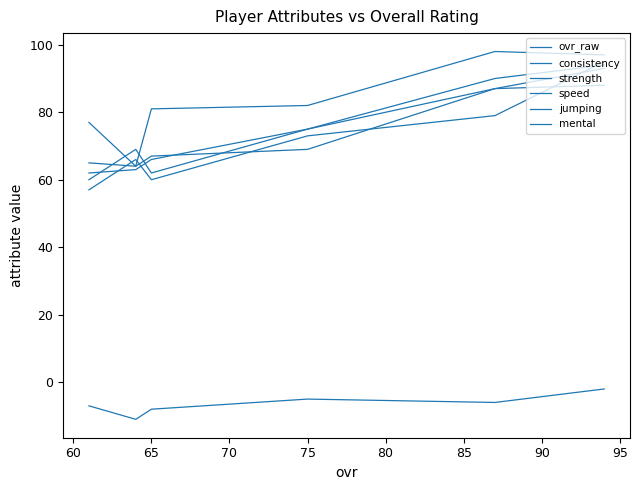

What is the difference between the mental values at 60 and 70?

19